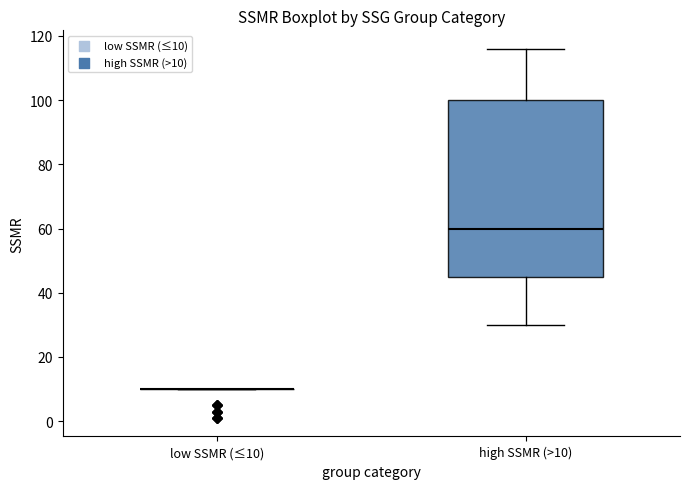

Where does the upper whisker of the box for high SSMR (>10) end on the y-axis? The values are not printed on the chart, so give them approximately, as read against the axis.

116